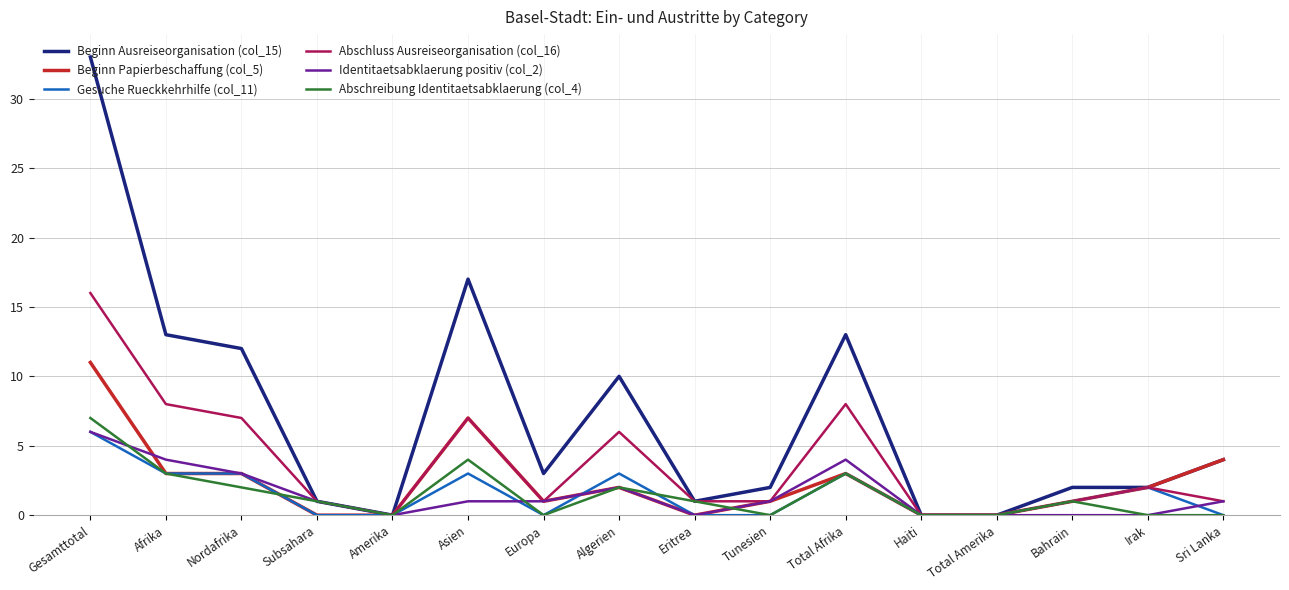

Read the Abschluss Ausreiseorganisation (col_16) value at Afrika, to the nearest 5.

10